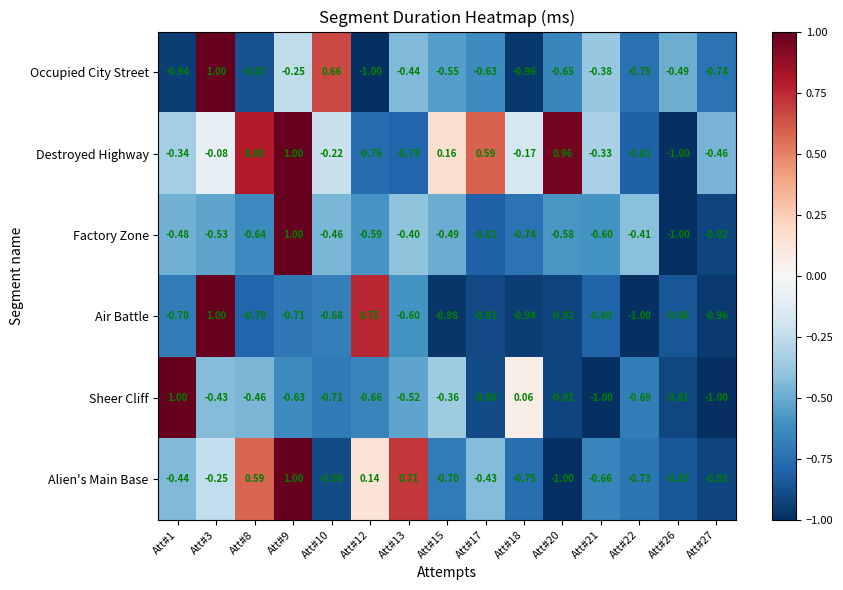

Which series changed the most between Att#10 and Att#27?

Occupied City Street